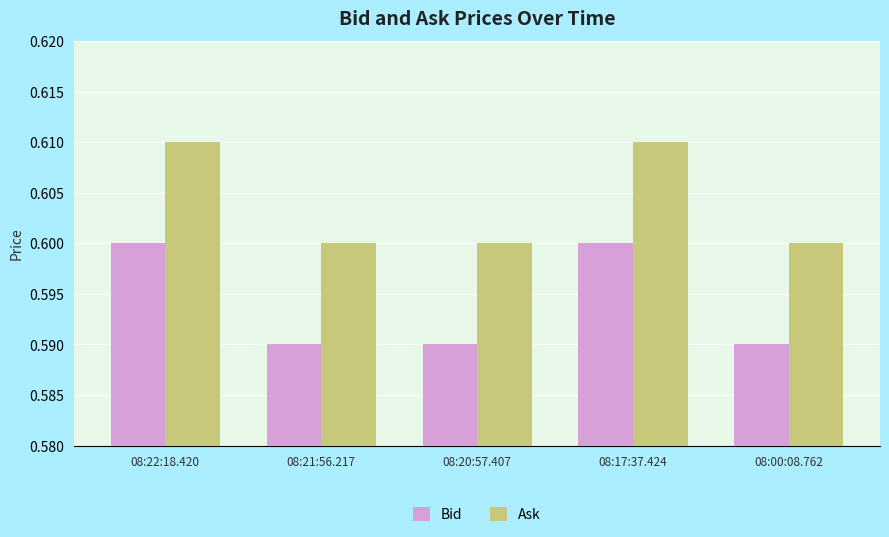

How many Ask values are between 0 and 1?

5